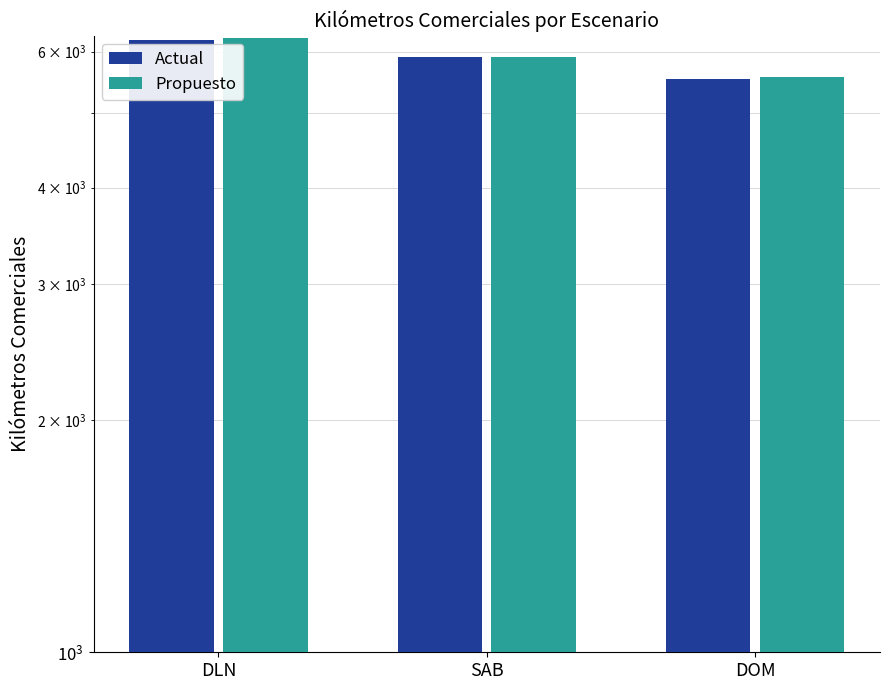

List the series in order of their overall mean, highest first.

Propuesto, Actual